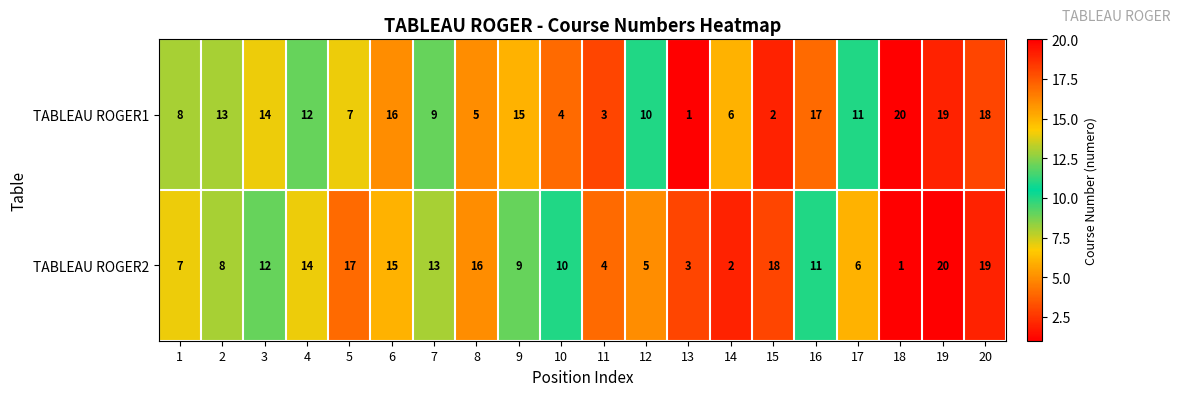

What is the total value across all series at 19?

39